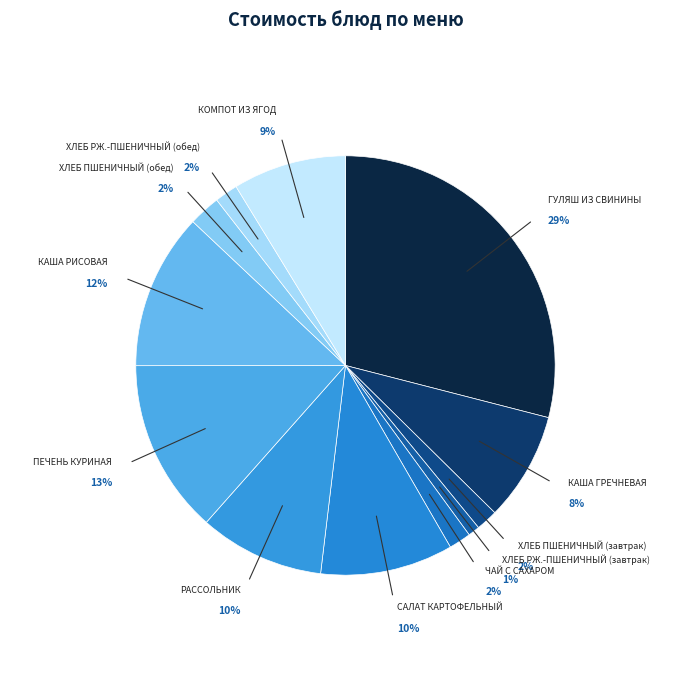

To the nearest percent, what is the average slice percentage?

8%